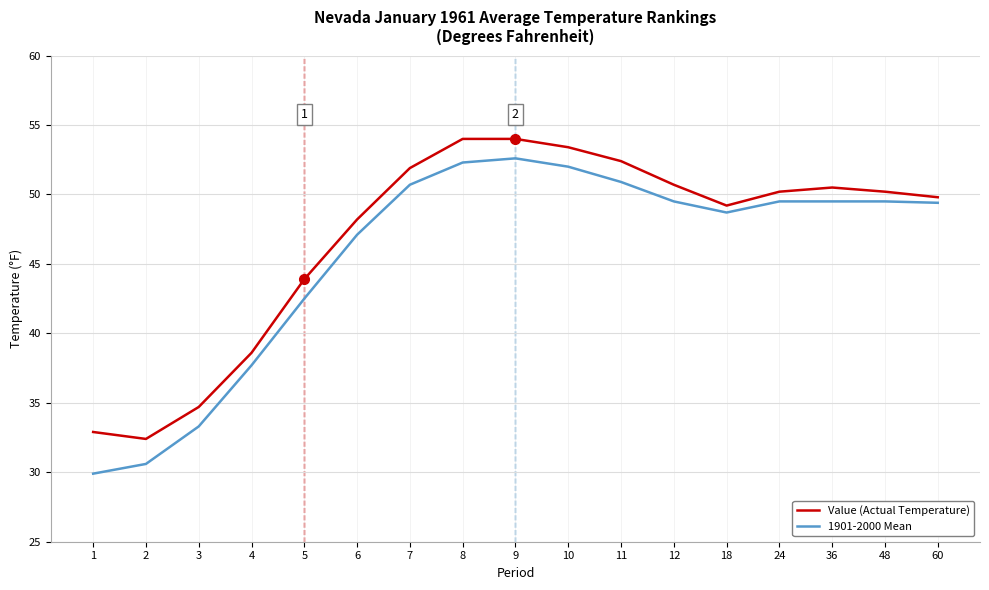

True or false: Value (Actual Temperature) and 1901-2000 Mean cross at least once.

False